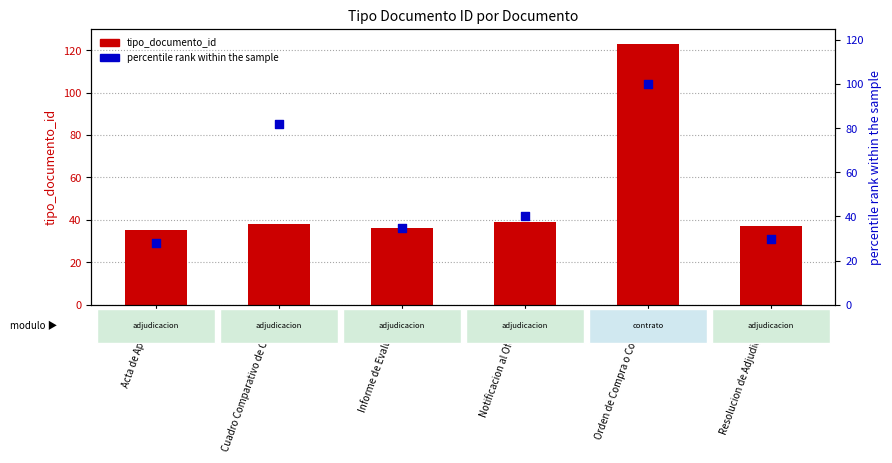

Is the value of tipo_documento_id at Orden de Compra o Contrato greater than the value of percentile rank within the sample at Orden de Compra o Contrato?

Yes